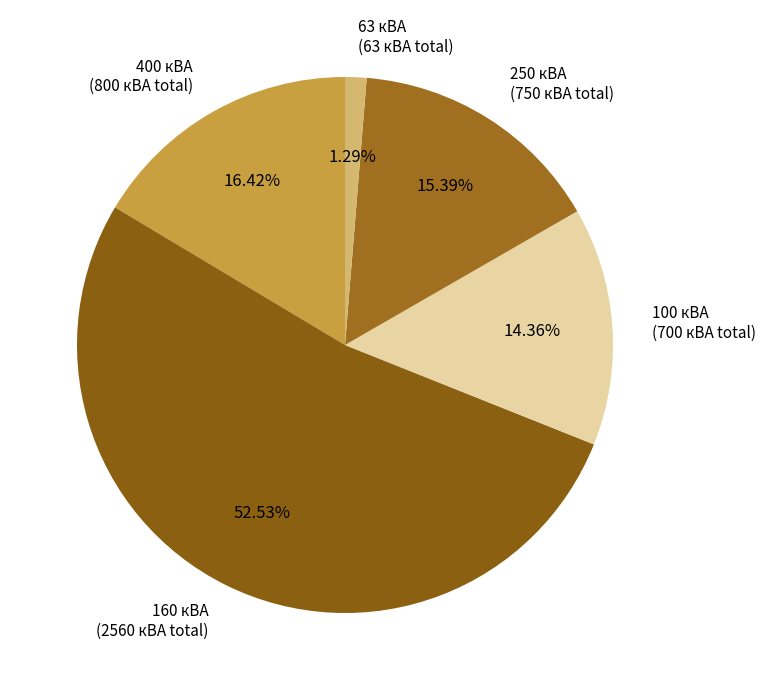

Between 63 кВА (63 кВА total) and 250 кВА (750 кВА total), which is larger?

250 кВА (750 кВА total)